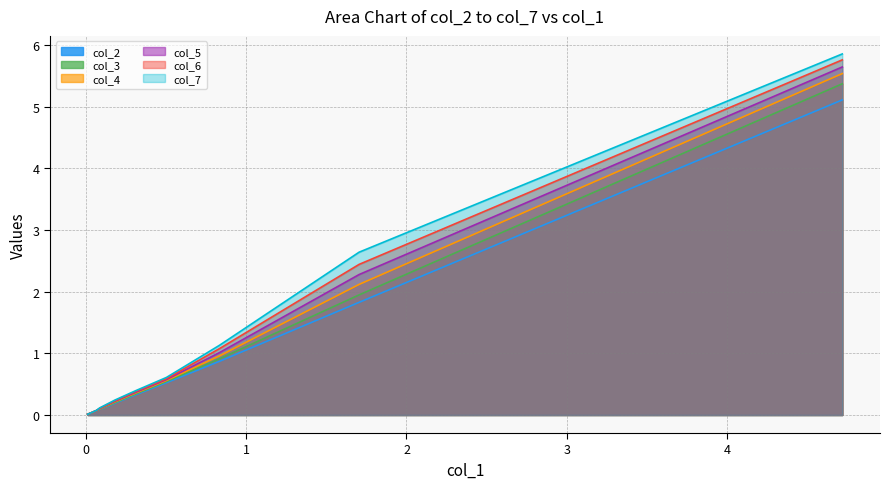

Which series has the largest range (max minus min)?

col_7